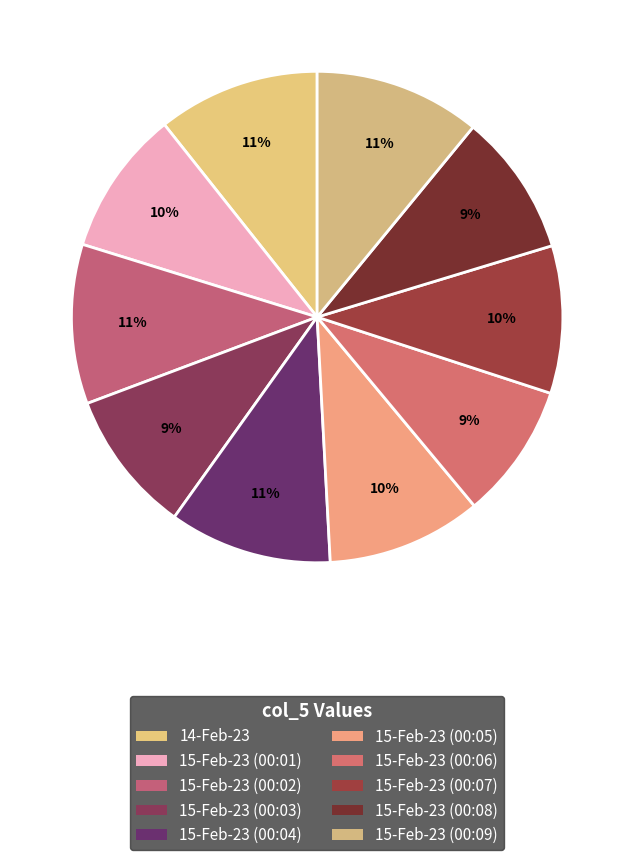

Which has a higher value, 15-Feb-23 (00:02) or 15-Feb-23 (00:04)?

15-Feb-23 (00:04)